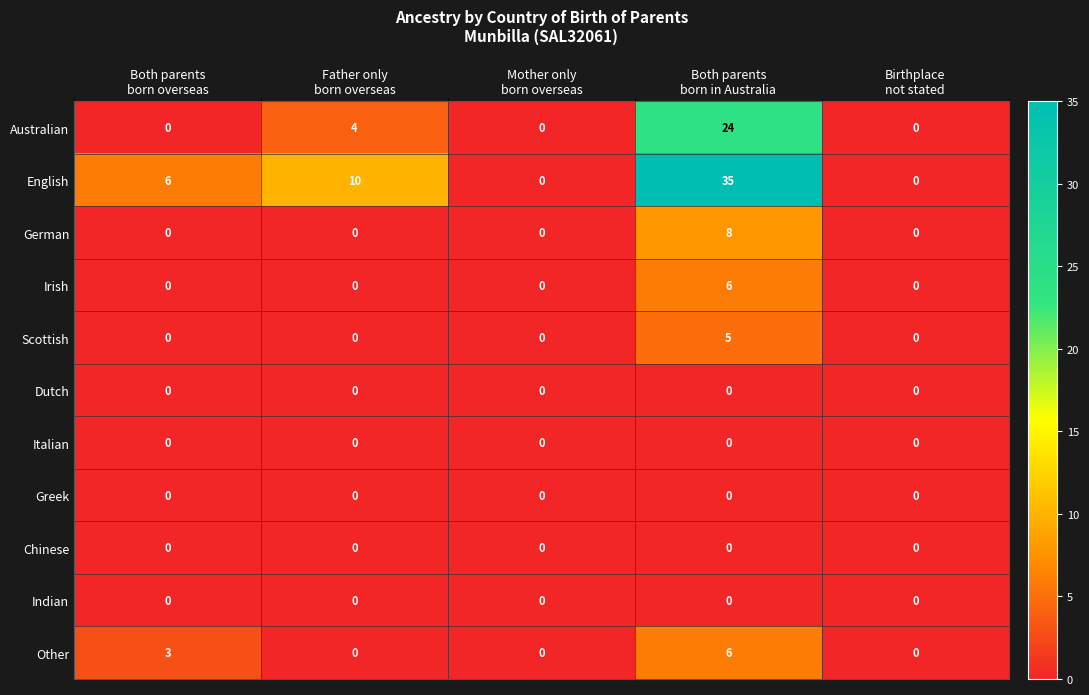

Which series has the largest range (max minus min)?

English